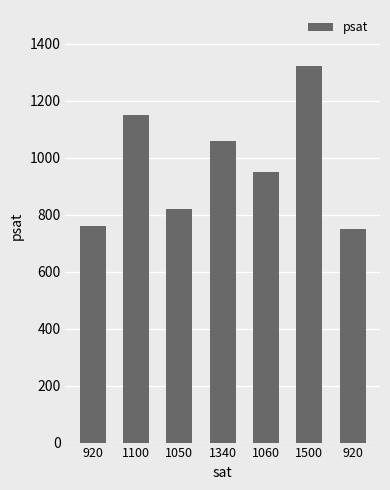

What is the value of the 2nd bar from the left?

1150